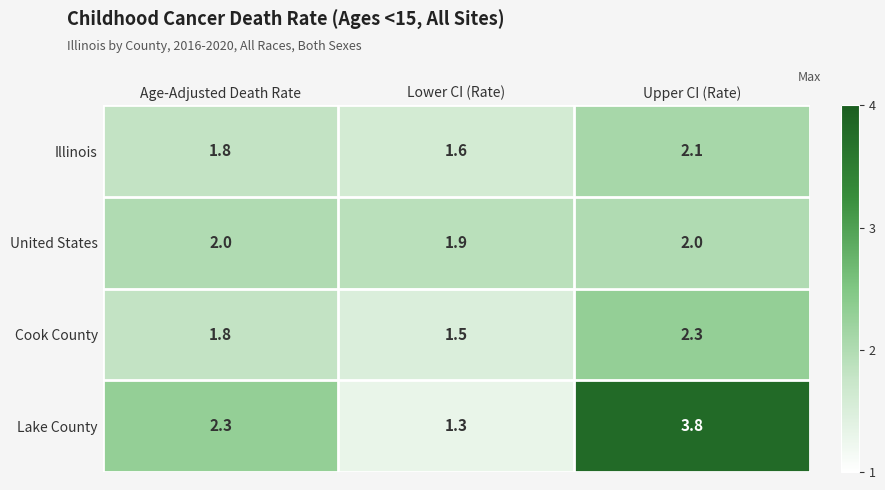

Count the number of data series in this chart.

4